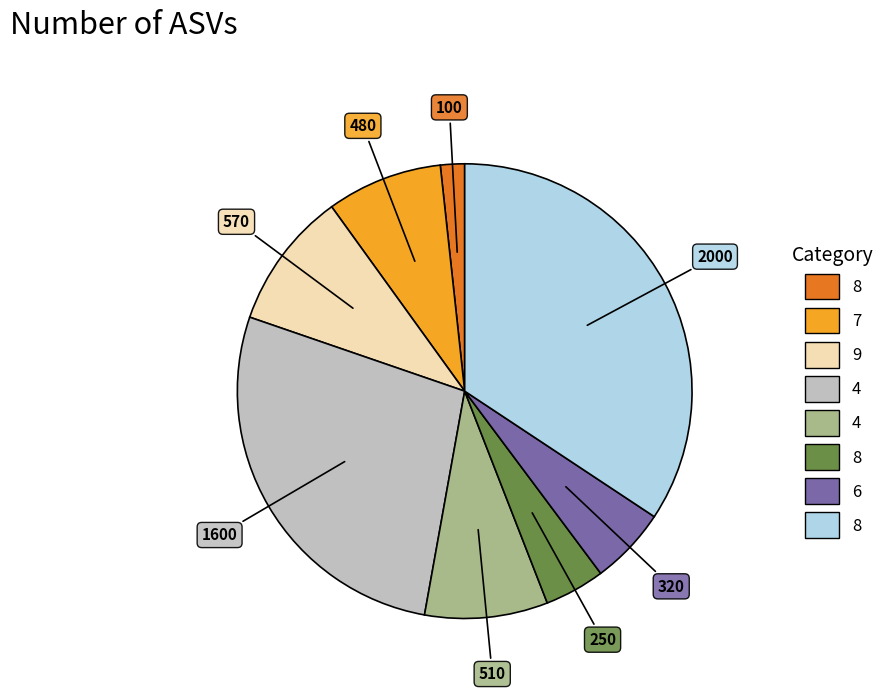

Is there any slice that represents more than half of the pie?

No